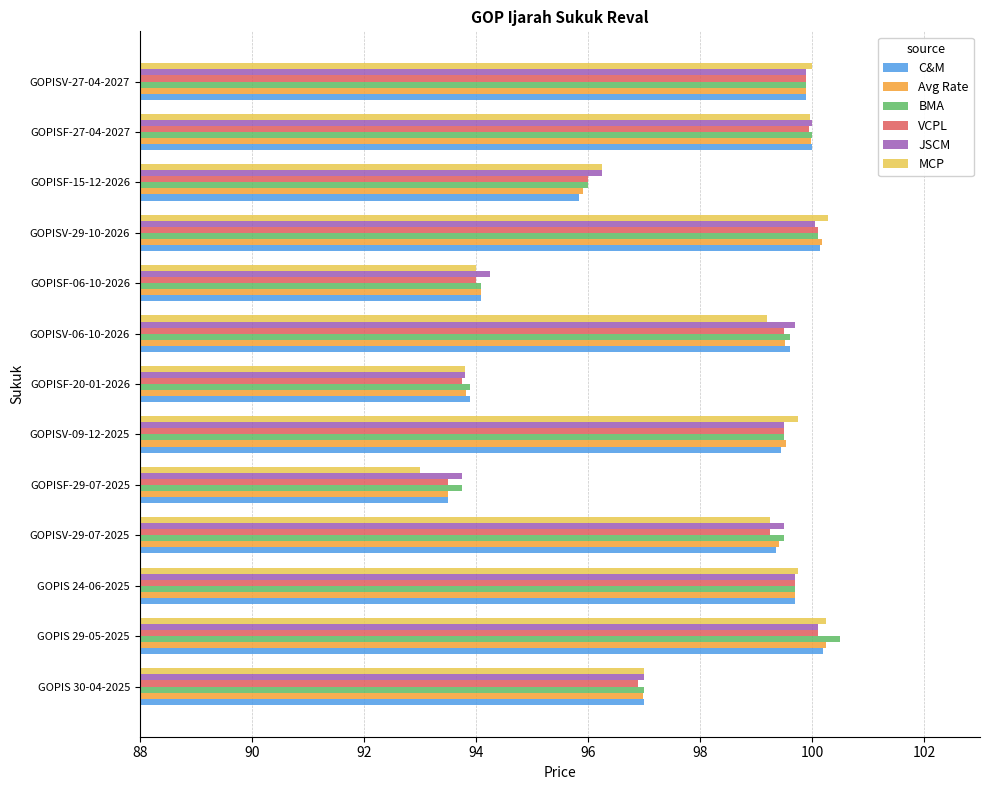

How many series are shown in this chart?

6